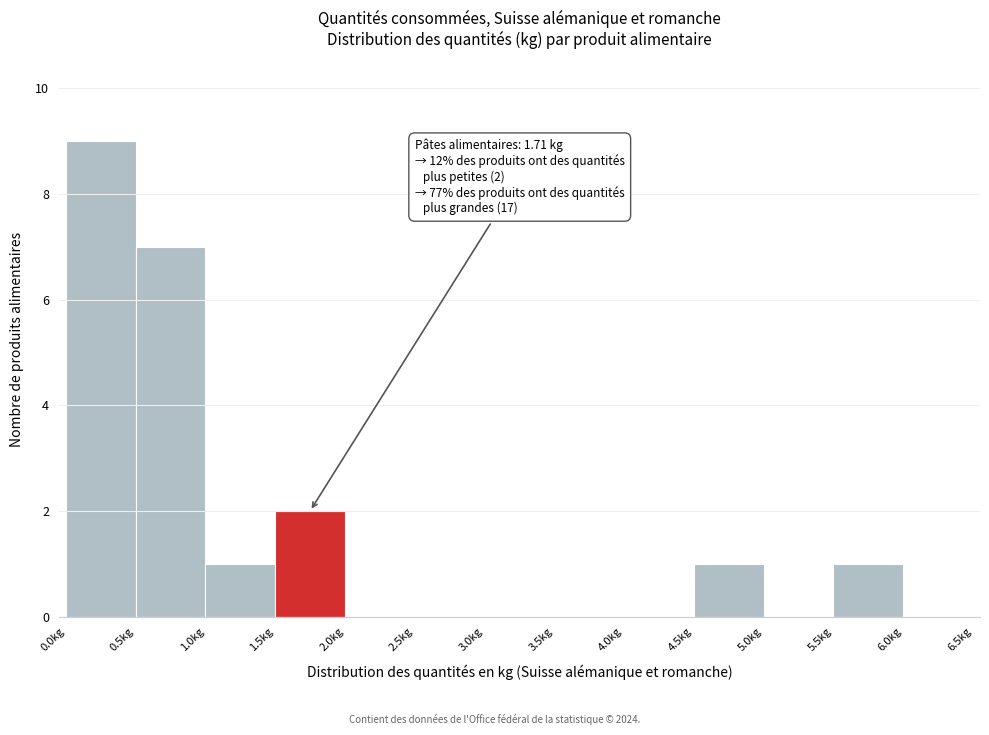

Which range on the x-axis has the tallest bar?

0.0 to 0.5